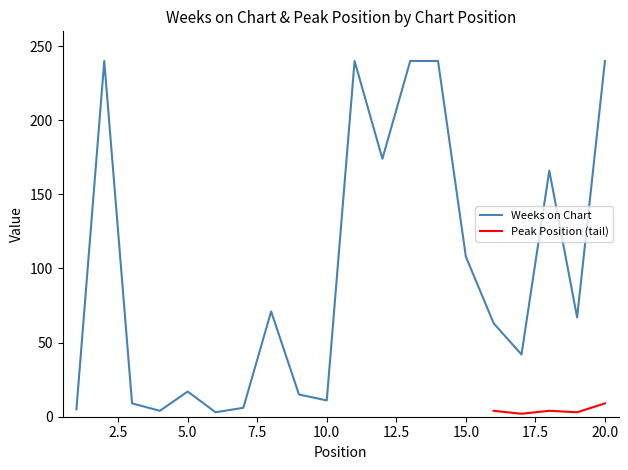

Which category has the highest value across all series?

2